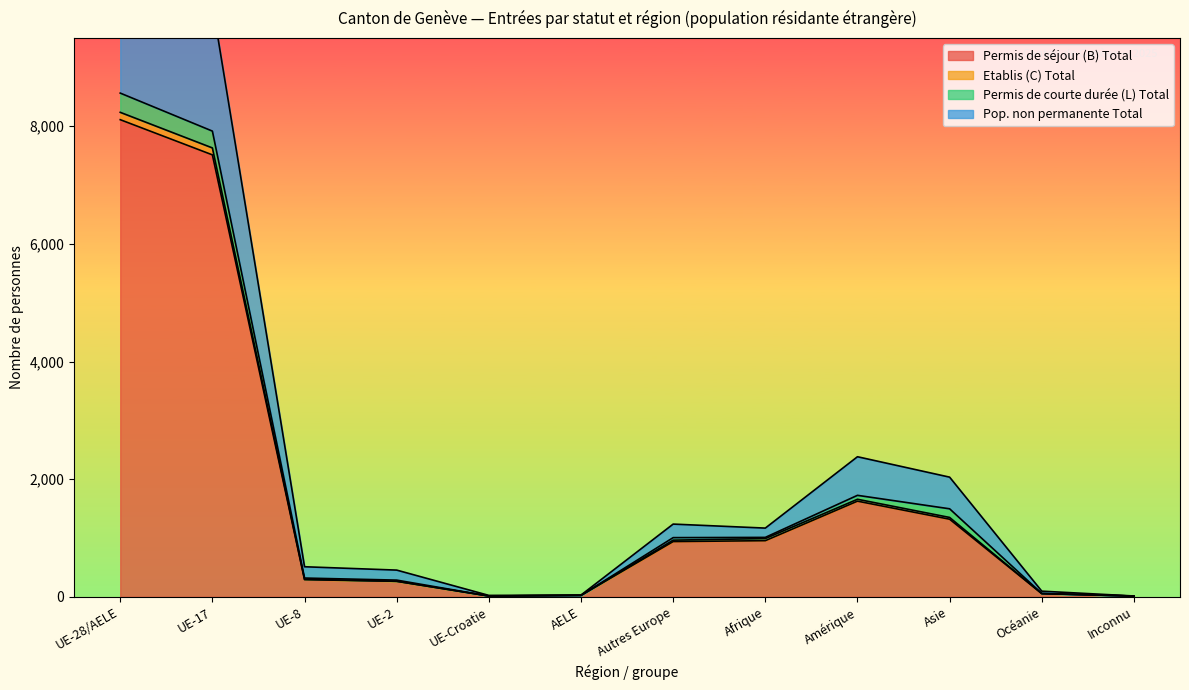

In Permis de séjour (B) Total, how many points are lower than both neighbors (excluding endpoints)?

1